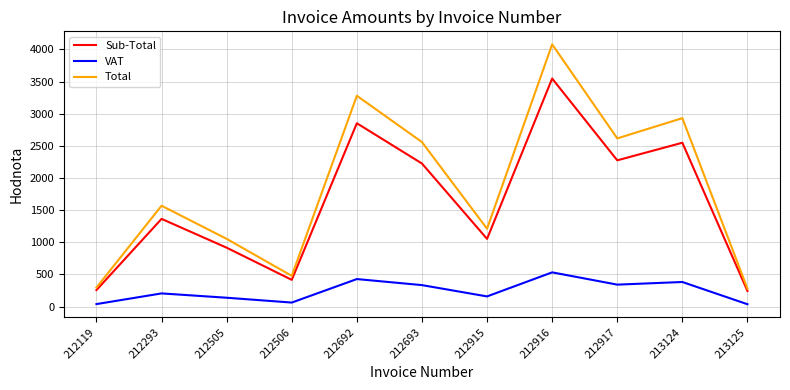

True or false: Total and VAT intersect in this chart.

False